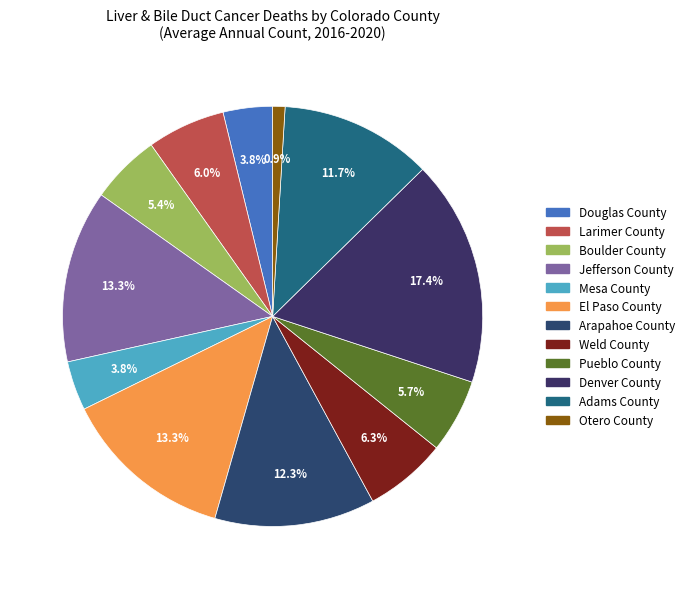

Is it true that Weld County is 14% of the pie?

False